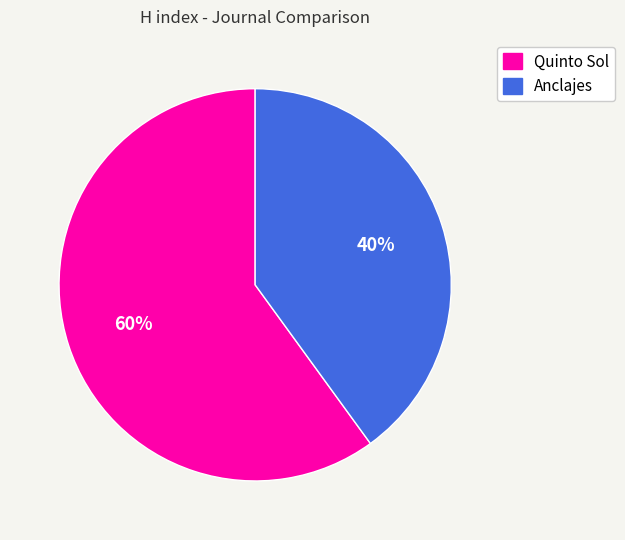

True or false: Anclajes accounts for 40% of the total.

True